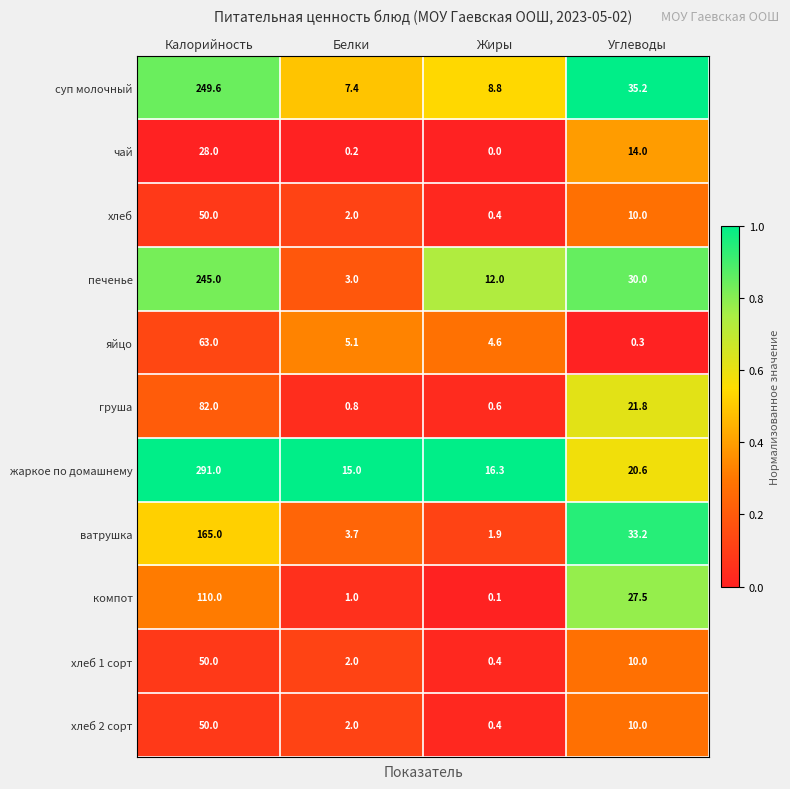

What is the sum of the жаркое по домашнему values at Белки and Калорийность?

306.0